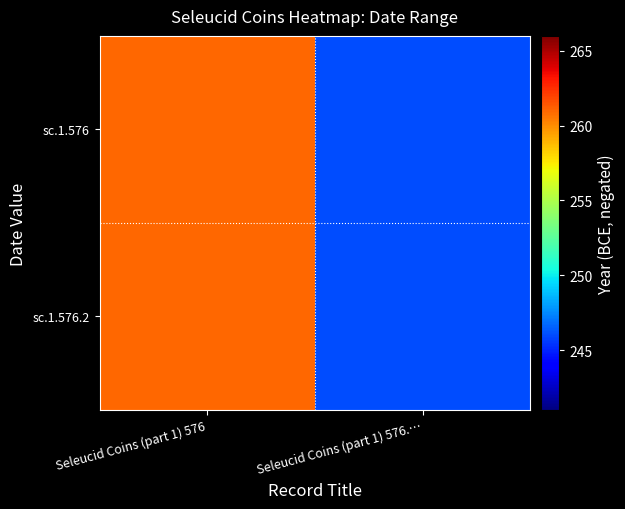

Reading right to left, extract all data points from this chart.

sc.1.576: Seleucid Coins (part 1) 576.…=246	Seleucid Coins (part 1) 576=261
sc.1.576.2: Seleucid Coins (part 1) 576.…=246	Seleucid Coins (part 1) 576=261